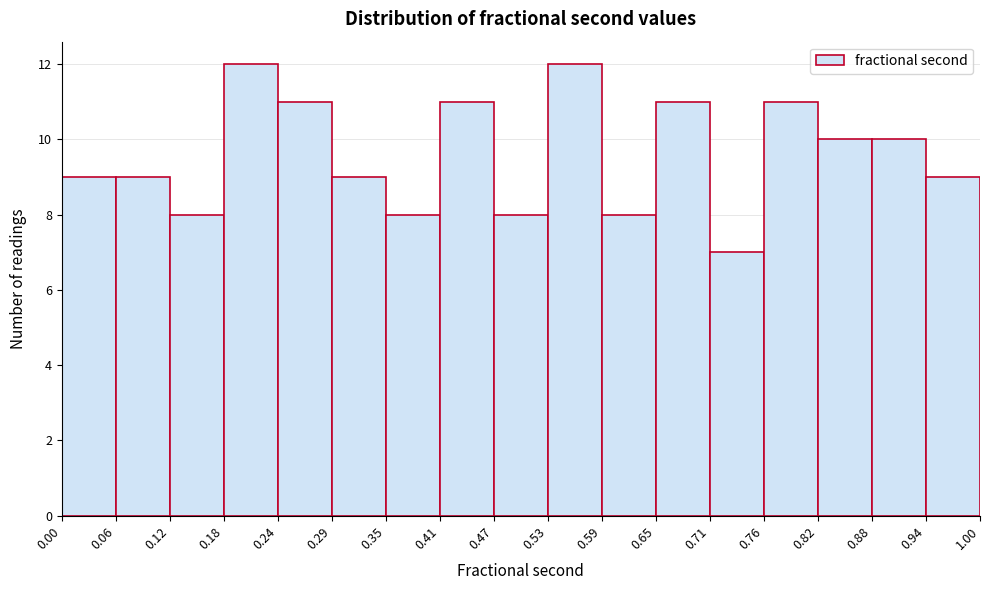

Reading left to right, list every bar in this chart as the range it spans on the x-axis followed by its height. The values are not printed on the chart, so give them approximately, as read against the axis.

0.00 to 0.06: 9
0.06 to 0.12: 9
0.12 to 0.18: 8
0.18 to 0.24: 12
0.24 to 0.29: 11
0.29 to 0.35: 9
0.35 to 0.41: 8
0.41 to 0.47: 11
0.47 to 0.53: 8
0.53 to 0.59: 12
0.59 to 0.65: 8
0.65 to 0.71: 11
0.71 to 0.76: 7
0.76 to 0.82: 11
0.82 to 0.88: 10
0.88 to 0.94: 10
0.94 to 1.00: 9